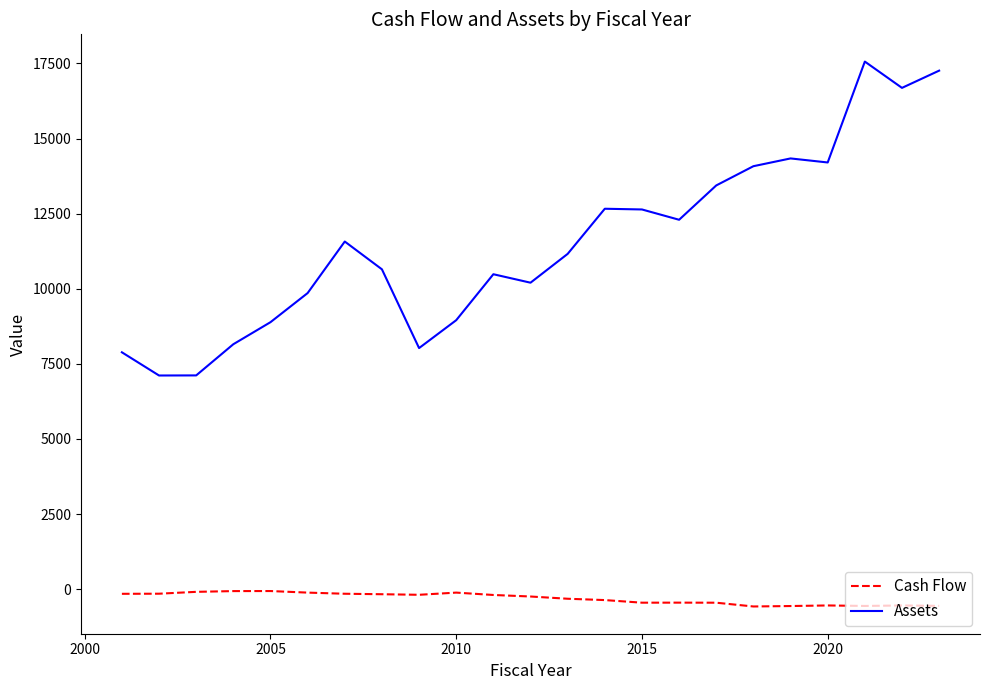

In Assets, how many points are lower than both neighbors (excluding endpoints)?

6